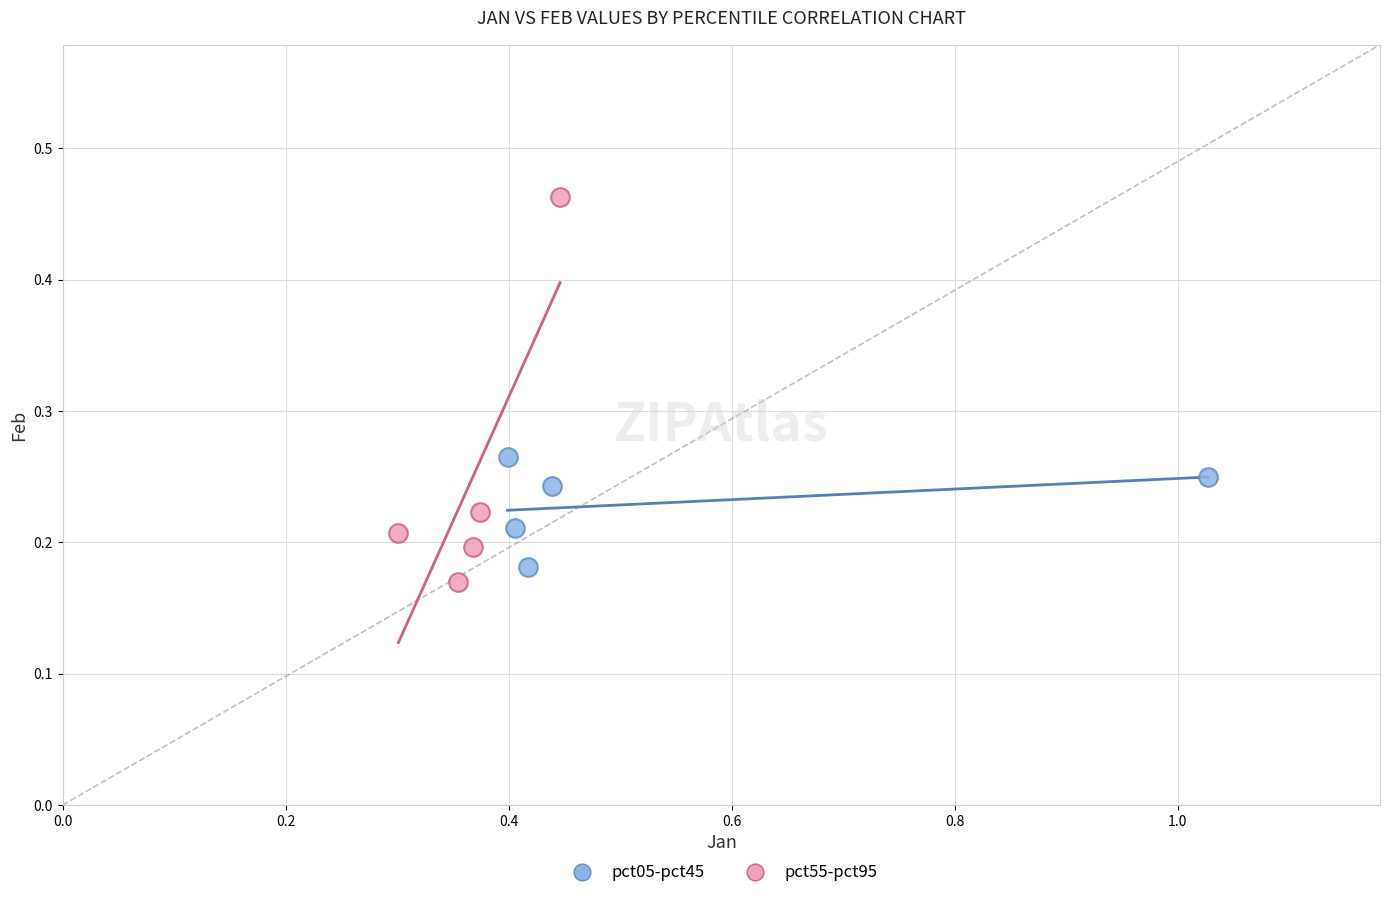

Which series contains the highest Y value?

pct55-pct95